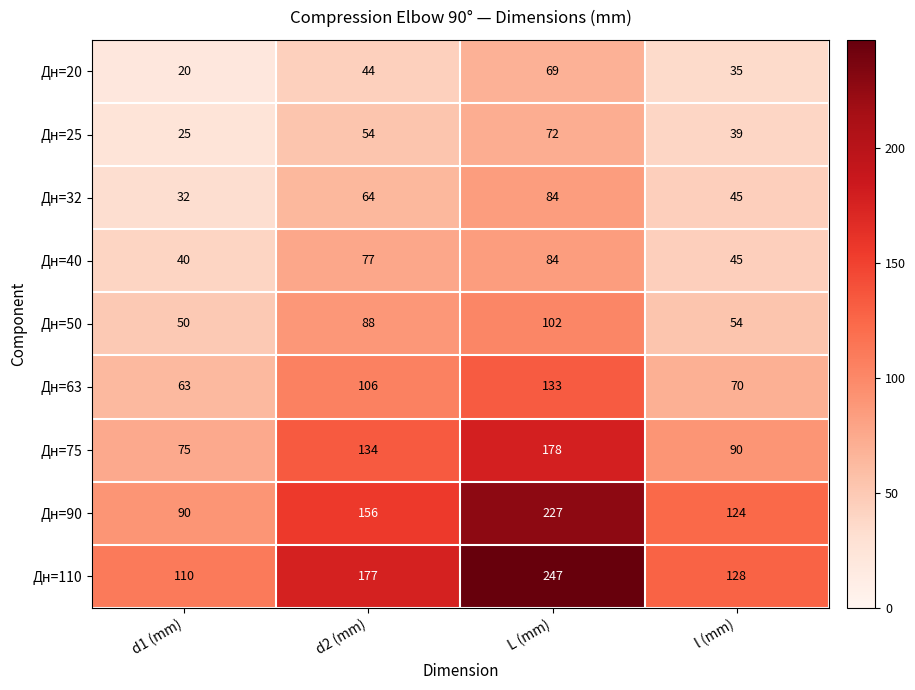

At d2 (mm), list the series in order from largest to smallest.

Дн=110, Дн=90, Дн=75, Дн=63, Дн=50, Дн=40, Дн=32, Дн=25, Дн=20